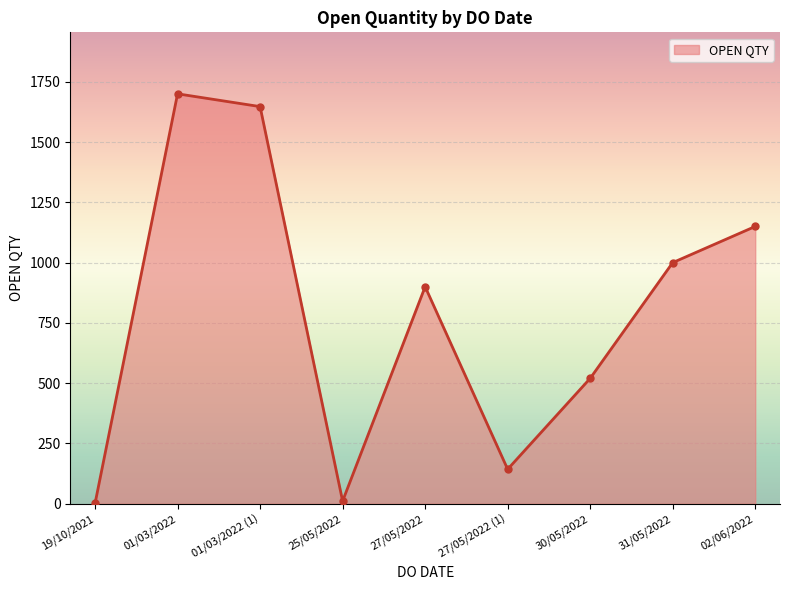

How many series are shown in this chart?

1